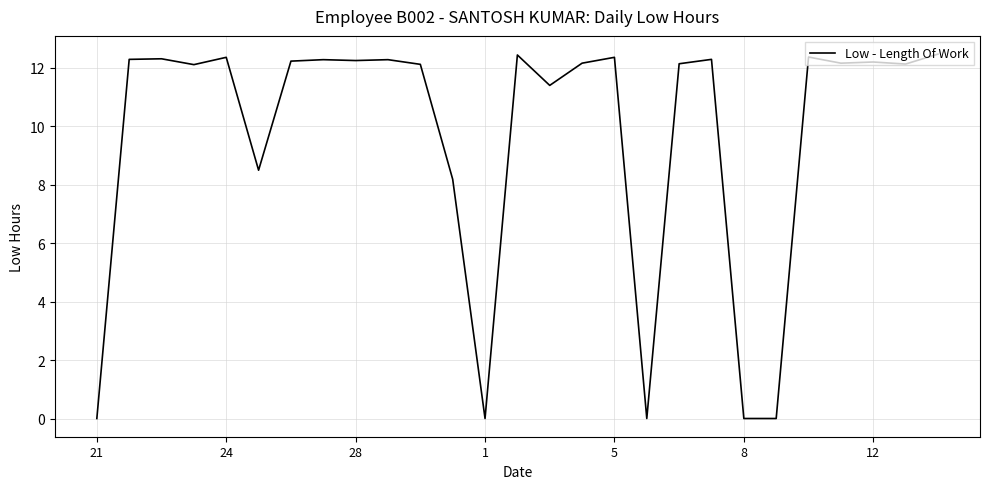

True or false: there are more than 2 points higher than both neighbors.

True